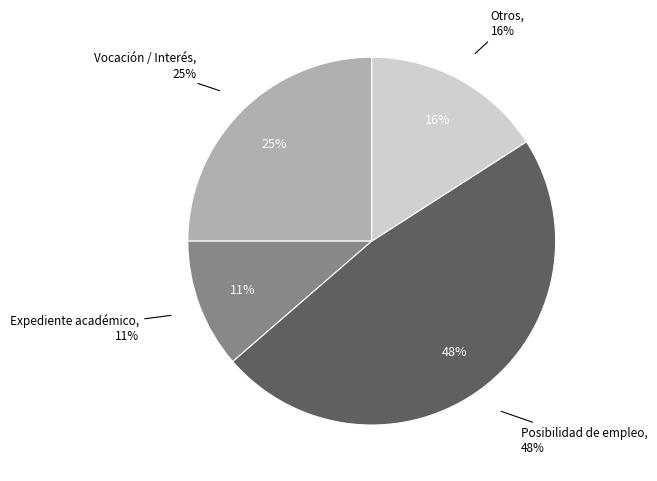

To the nearest percent, what portion does Posibilidad de empleo represent?

48%